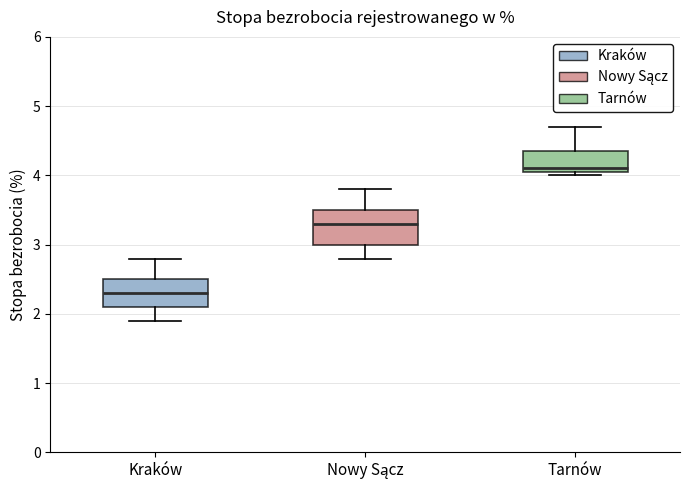

Reading left to right, read every box against the y-axis: the position of its median line, the range the box covers, and the ends of its whiskers. The values are not printed on the chart, so give them approximately, as read against the axis.

Kraków: median 2.3, box 2.1 to 2.5, whiskers 1.9 to 2.8
Nowy Sącz: median 3.3, box 3.0 to 3.5, whiskers 2.8 to 3.8
Tarnów: median 4.1 (just above the box's lower edge), box 4.1 to 4.4, whiskers 4.0 to 4.7